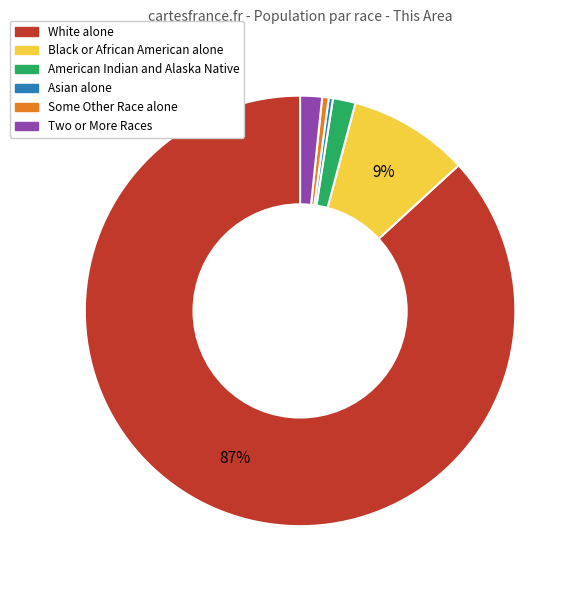

Which category accounts for the majority?

White alone